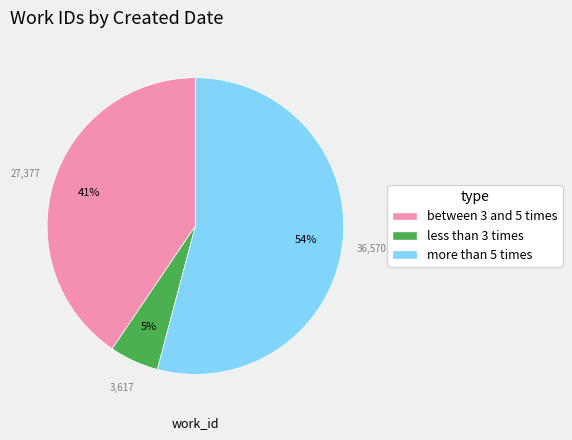

How many slices are in this pie chart?

3